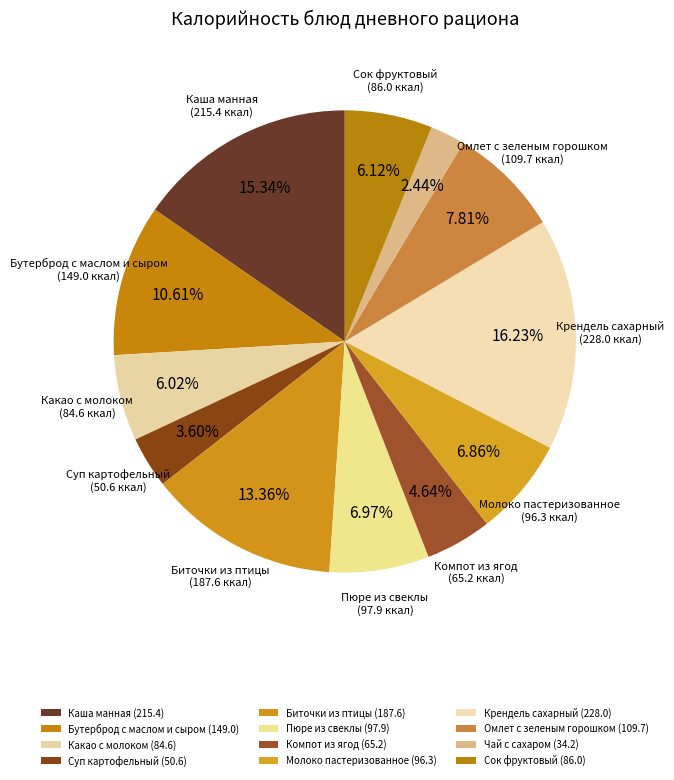

What is the ratio of the value at Какао с молоком to the value at Молоко пастеризованное?

0.9